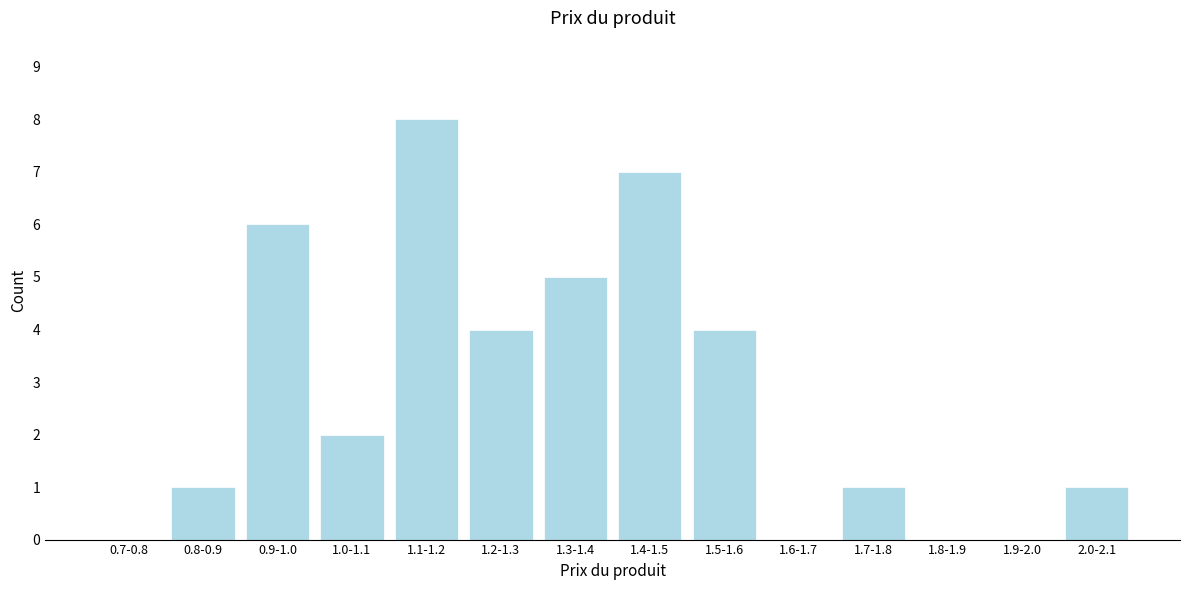

Reading right to left, transcribe all the data shown in this chart.

2.0-2.1=1	1.9-2.0=0	1.8-1.9=0	1.7-1.8=1	1.6-1.7=0	1.5-1.6=4	1.4-1.5=7	1.3-1.4=5	1.2-1.3=4	1.1-1.2=8	1.0-1.1=2	0.9-1.0=6	0.8-0.9=1	0.7-0.8=0